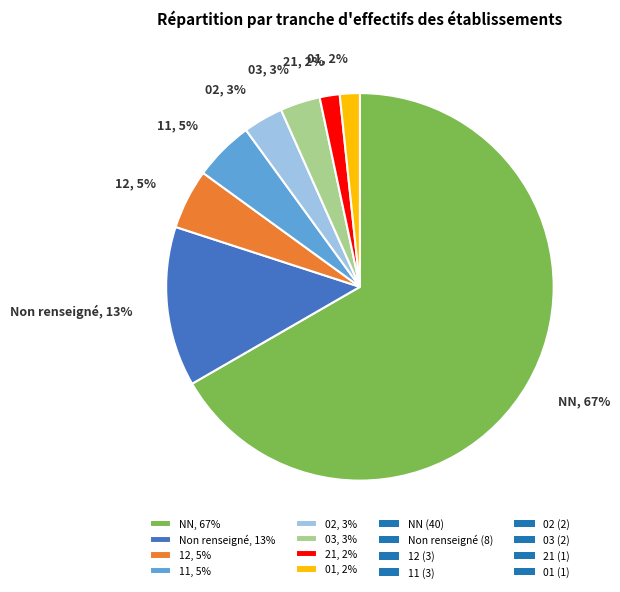

To the nearest percent, what is the difference between the largest and smallest slice percentages?

65%